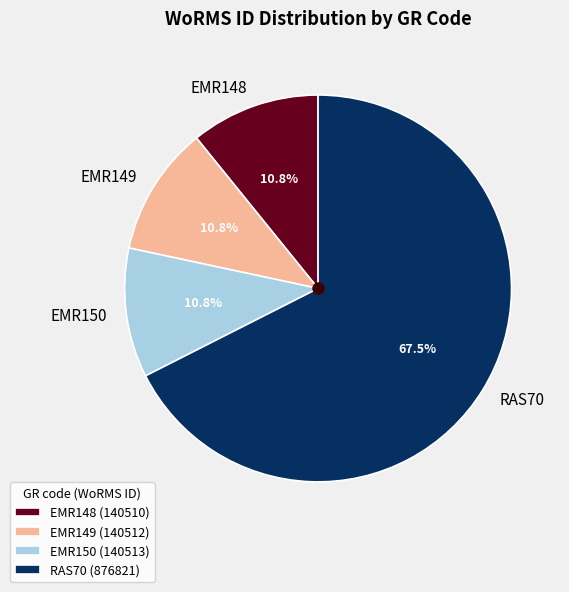

To the nearest percent, what portion does EMR148 represent?

11%